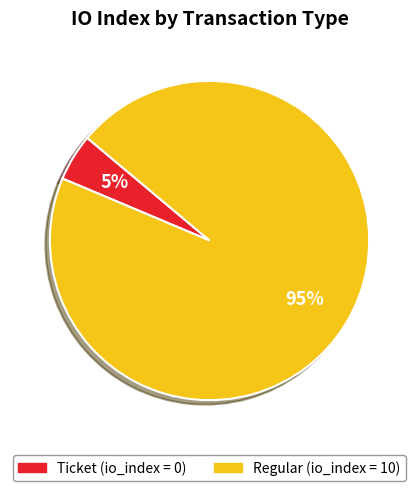

Is there any slice that represents more than half of the pie?

Yes